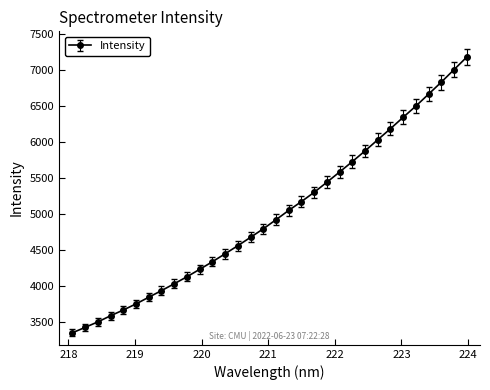

Does the chart display data point markers on the line(s)?

Yes